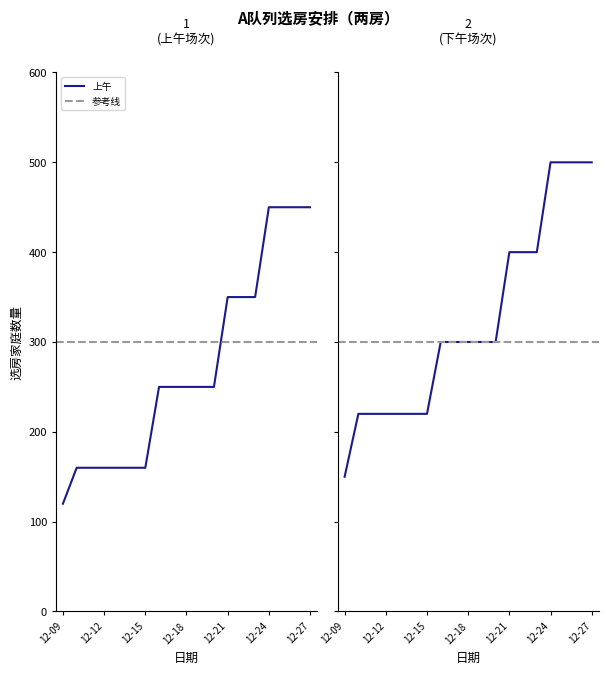

List the series in order of their peak value, lowest first.

上午选房数量, 下午选房数量